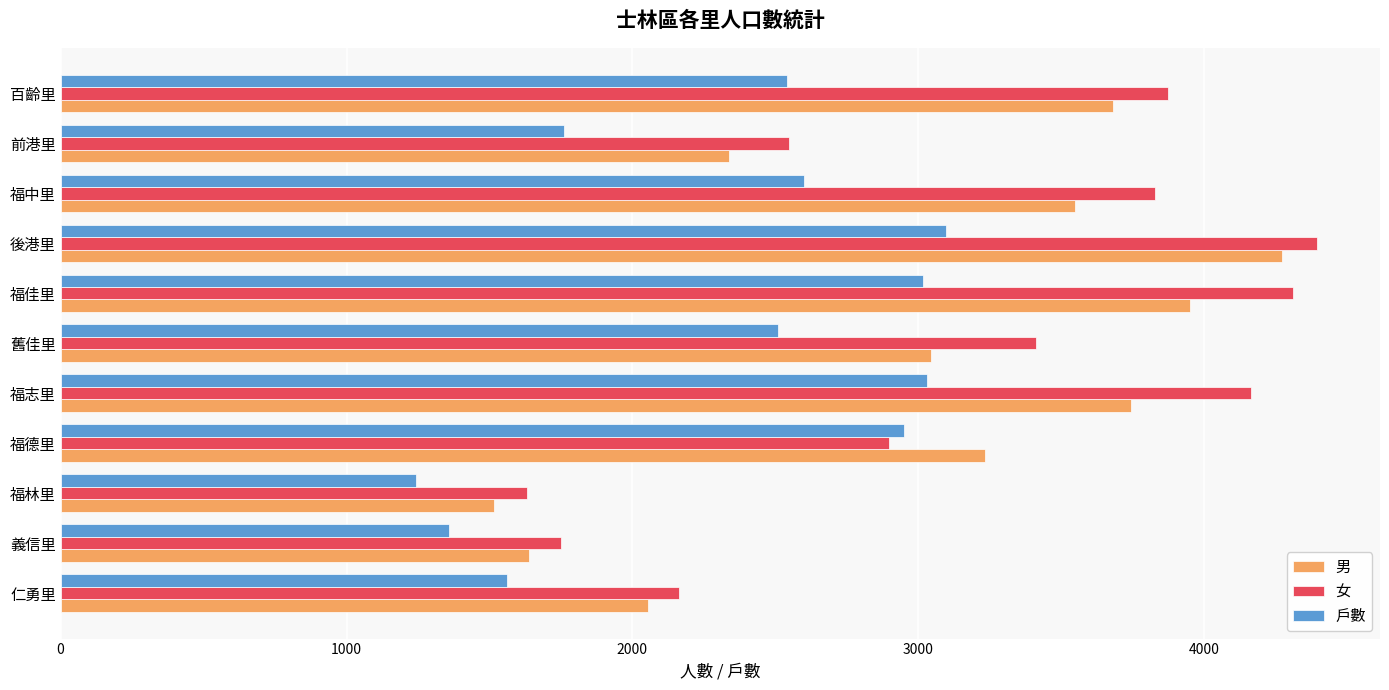

How many data points does each series have?

11